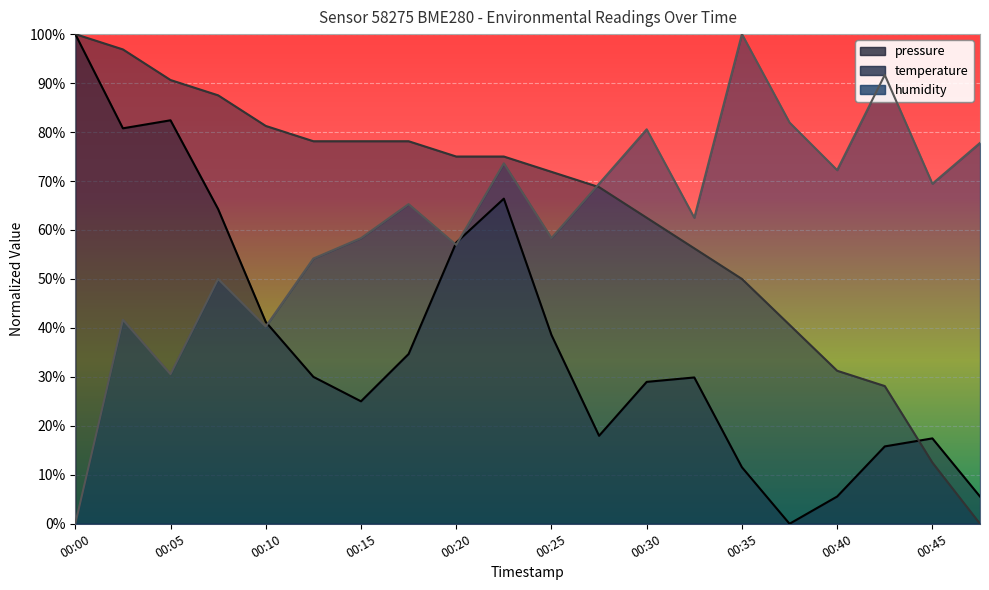

Reading left to right, what are all the values shown in this chart?

pressure: 00:00=1.0	00:03=0.8	00:05=0.8	00:08=0.6	00:10=0.4	00:13=0.3	00:15=0.3	00:18=0.3	00:20=0.6	00:22=0.7	00:25=0.4	00:27=0.2	00:30=0.3	00:32=0.3	00:35=0.1	00:37=0.0	00:40=0.1	00:42=0.2	00:45=0.2	00:47=0.1
temperature: 00:00=1.0	00:03=1.0	00:05=0.9	00:08=0.9	00:10=0.8	00:13=0.8	00:15=0.8	00:18=0.8	00:20=0.8	00:22=0.8	00:25=0.7	00:27=0.7	00:30=0.6	00:32=0.6	00:35=0.5	00:37=0.4	00:40=0.3	00:42=0.3	00:45=0.1	00:47=0.0
humidity: 00:00=0.0	00:03=0.4	00:05=0.3	00:08=0.5	00:10=0.4	00:13=0.5	00:15=0.6	00:18=0.7	00:20=0.6	00:22=0.7	00:25=0.6	00:27=0.7	00:30=0.8	00:32=0.6	00:35=1.0	00:37=0.8	00:40=0.7	00:42=0.9	00:45=0.7	00:47=0.8